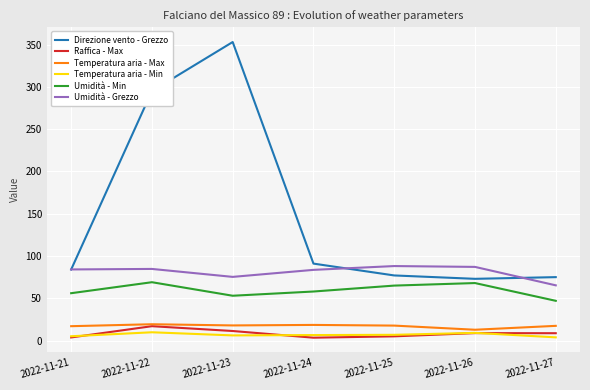

At which category does the chart reach its peak across all series?

2022-11-23